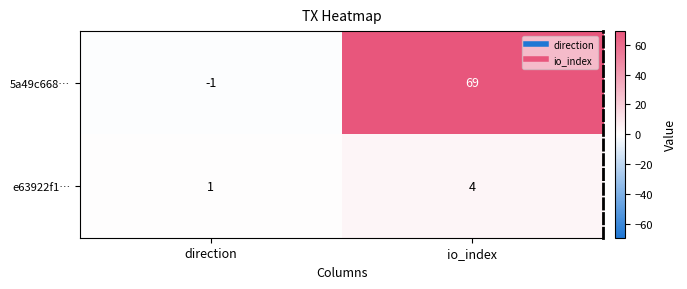

What is the difference between the 5a49c668… values at direction and io_index?

70